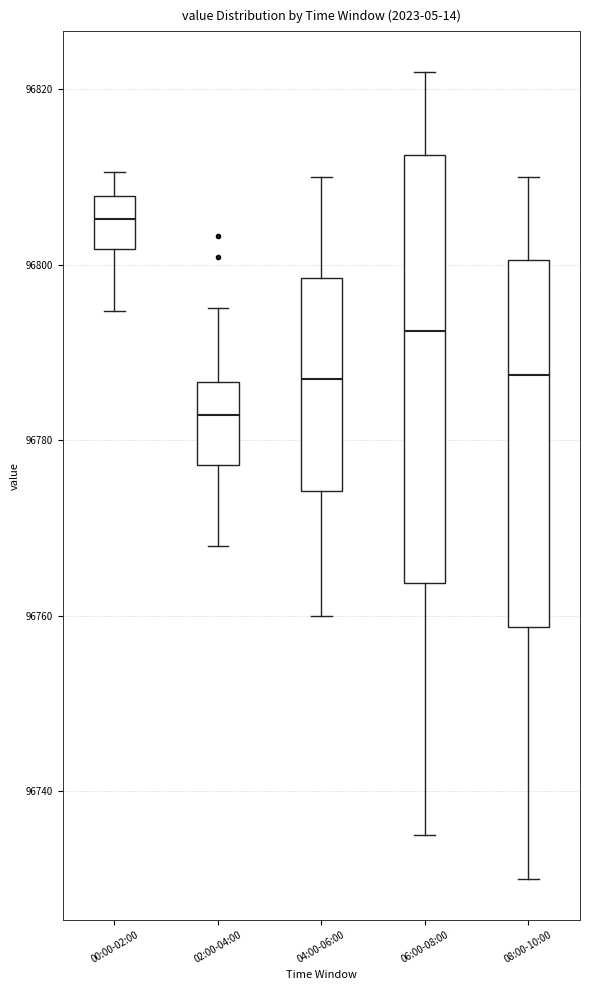

Comparing the boxes themselves (not the whiskers), which one is the tallest?

06:00-08:00